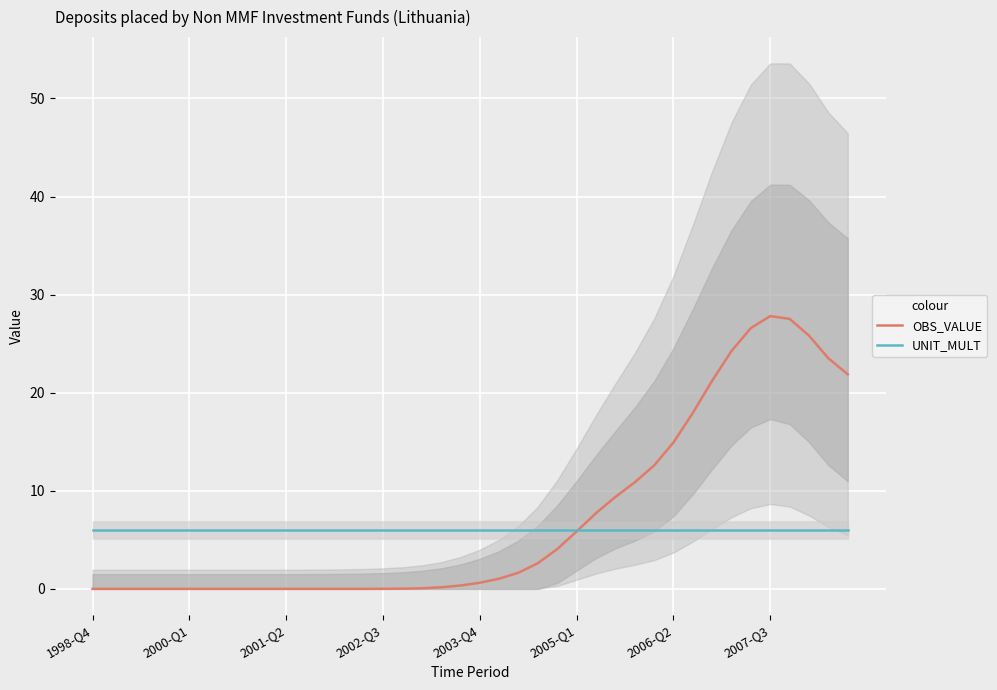

Which category has the lowest value in the UNIT_MULT series?

1998-Q4